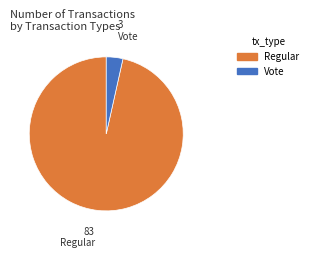

Does Regular account for over 50% of the chart?

Yes